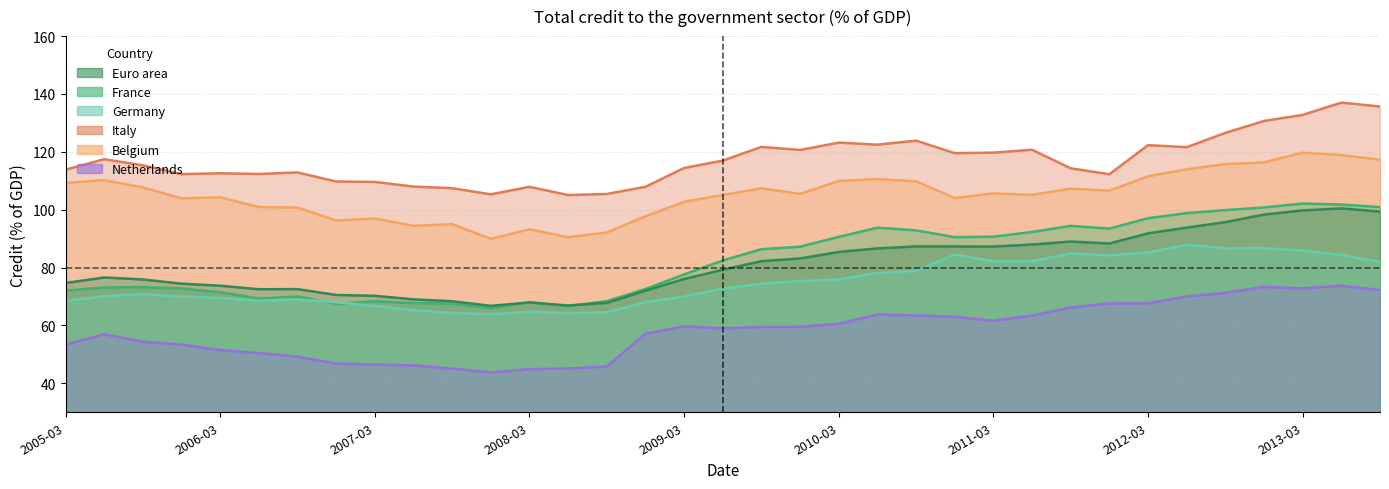

Where is the first local maximum for Netherlands?

2005-06-30